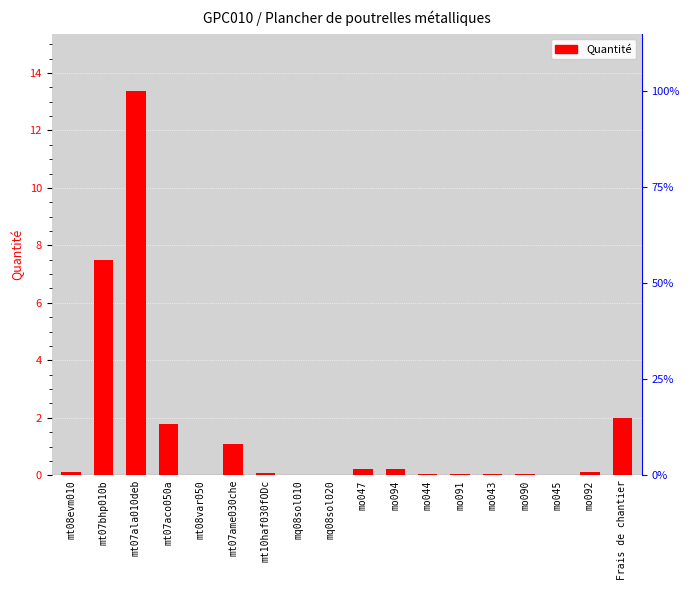

What is the difference between the second highest and second lowest values?

7.5